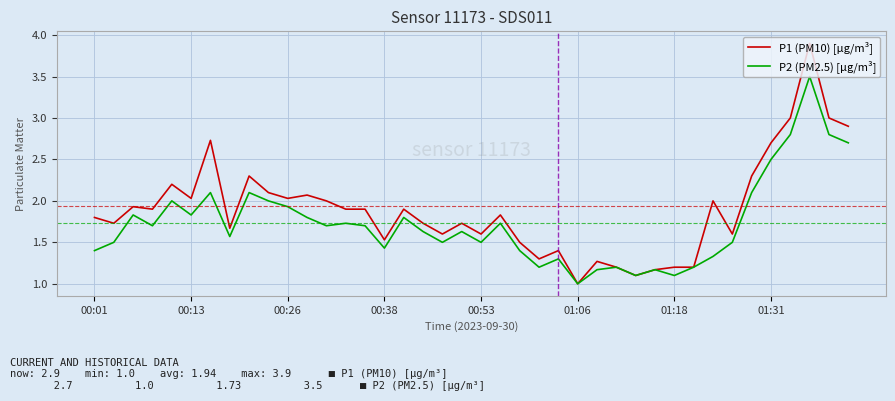

True or false: P1 (PM10) [µg/m³] has more than 1 points higher than both neighbors.

True